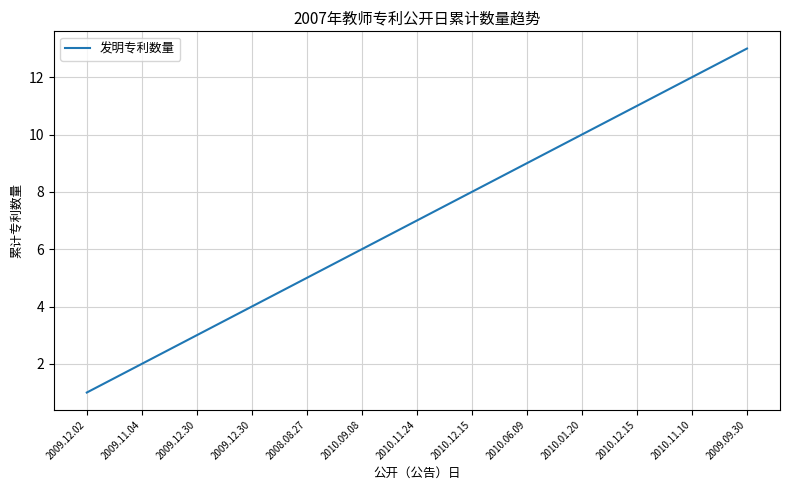

List the labels in order of value, largest first.

2009.09.30, 2010.11.10, 2010.12.15, 2010.01.20, 2010.06.09, 2010.12.15, 2010.11.24, 2010.09.08, 2008.08.27, 2009.12.30, 2009.12.30, 2009.11.04, 2009.12.02